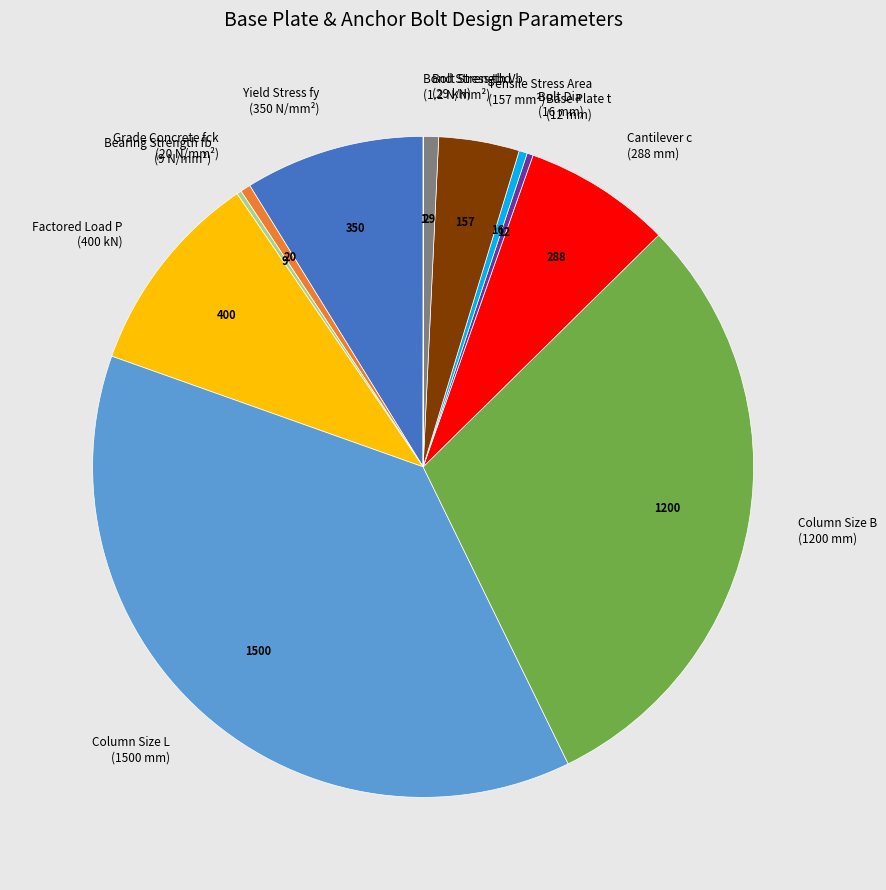

The Bolt Strength Vb (29 kN) slice represents 11% of the pie. True or false?

False